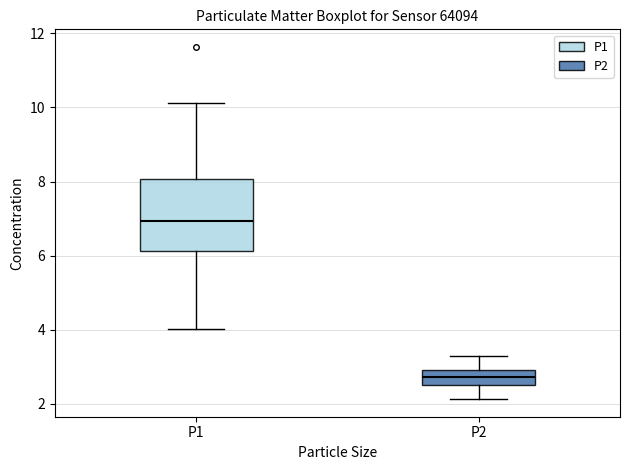

Reading left to right, transcribe this box plot: for each box, give where its median line is, the range the box spans, and where its two whiskers end, as read against the y-axis. The values are not printed on the chart, so give them approximately, as read against the axis.

P1: median 7.0, box 6.2 to 8.0, whiskers 4.0 to 10.2
P2: median 2.8, box 2.6 to 3.0, whiskers 2.2 to 3.4